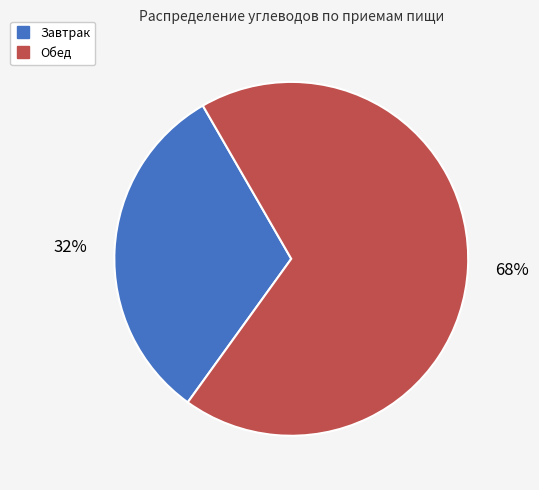

Which has a higher value, Завтрак or Обед?

Обед